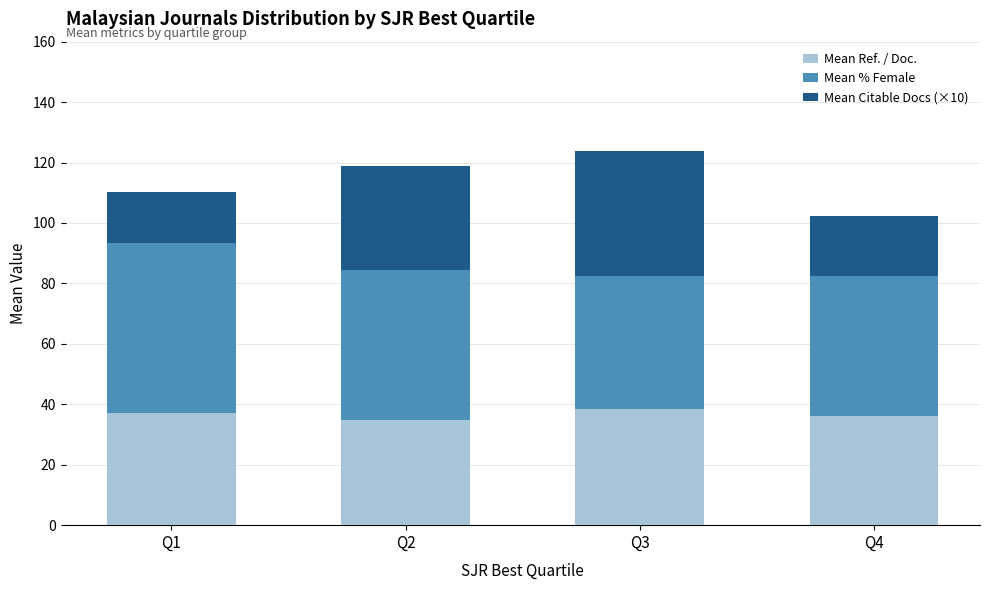

The Mean Ref. / Doc. series shows 8.8 at Q4. True or false?

False